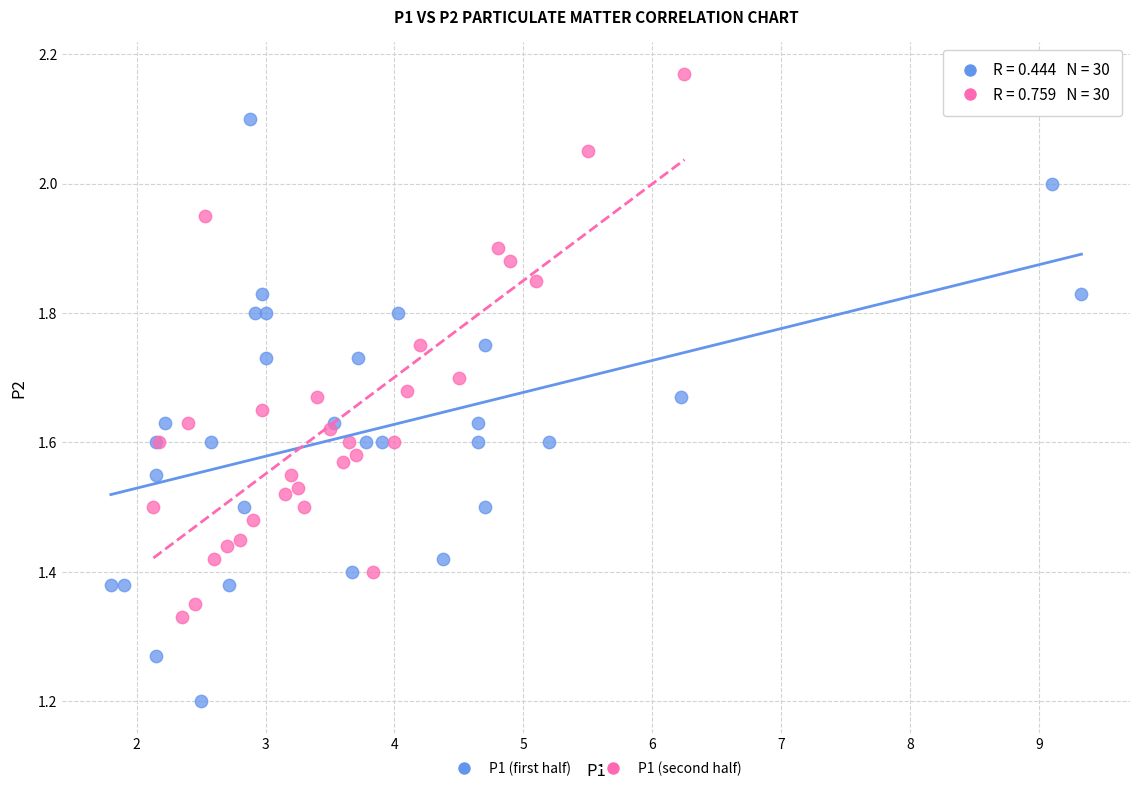

Which series reaches the minimum Y coordinate?

P1 (first half)